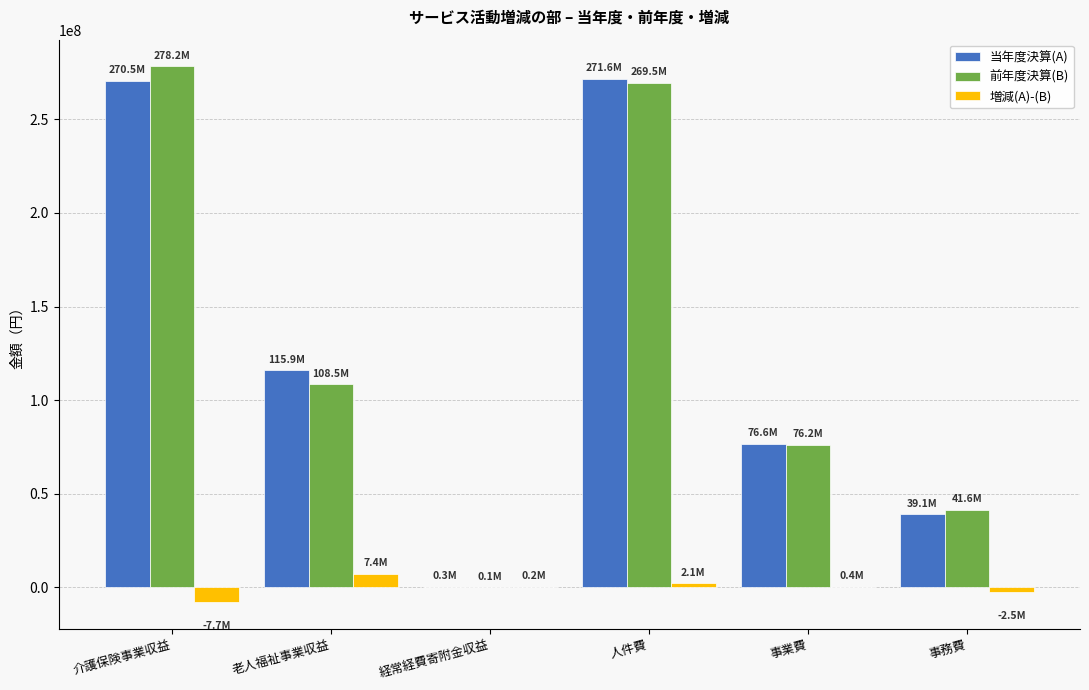

The 当年度決算(A) series shows 86698918 at 人件費. True or false?

False